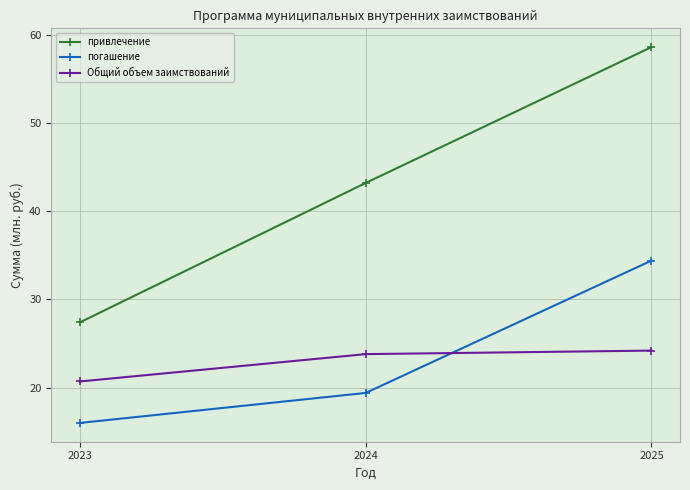

Rank the series by their maximum value, from lowest to highest.

Общий объем заимствований, погашение, привлечение